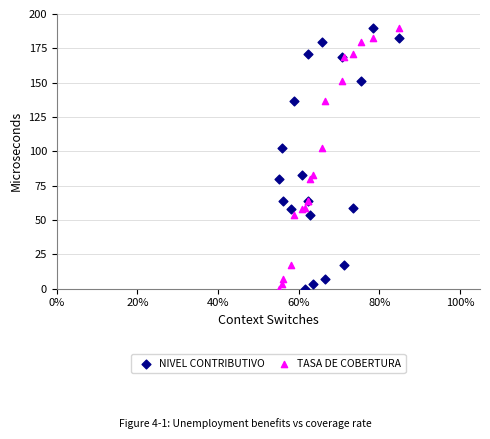

What is the X range (max minus min) for the scatter plot?

0.3